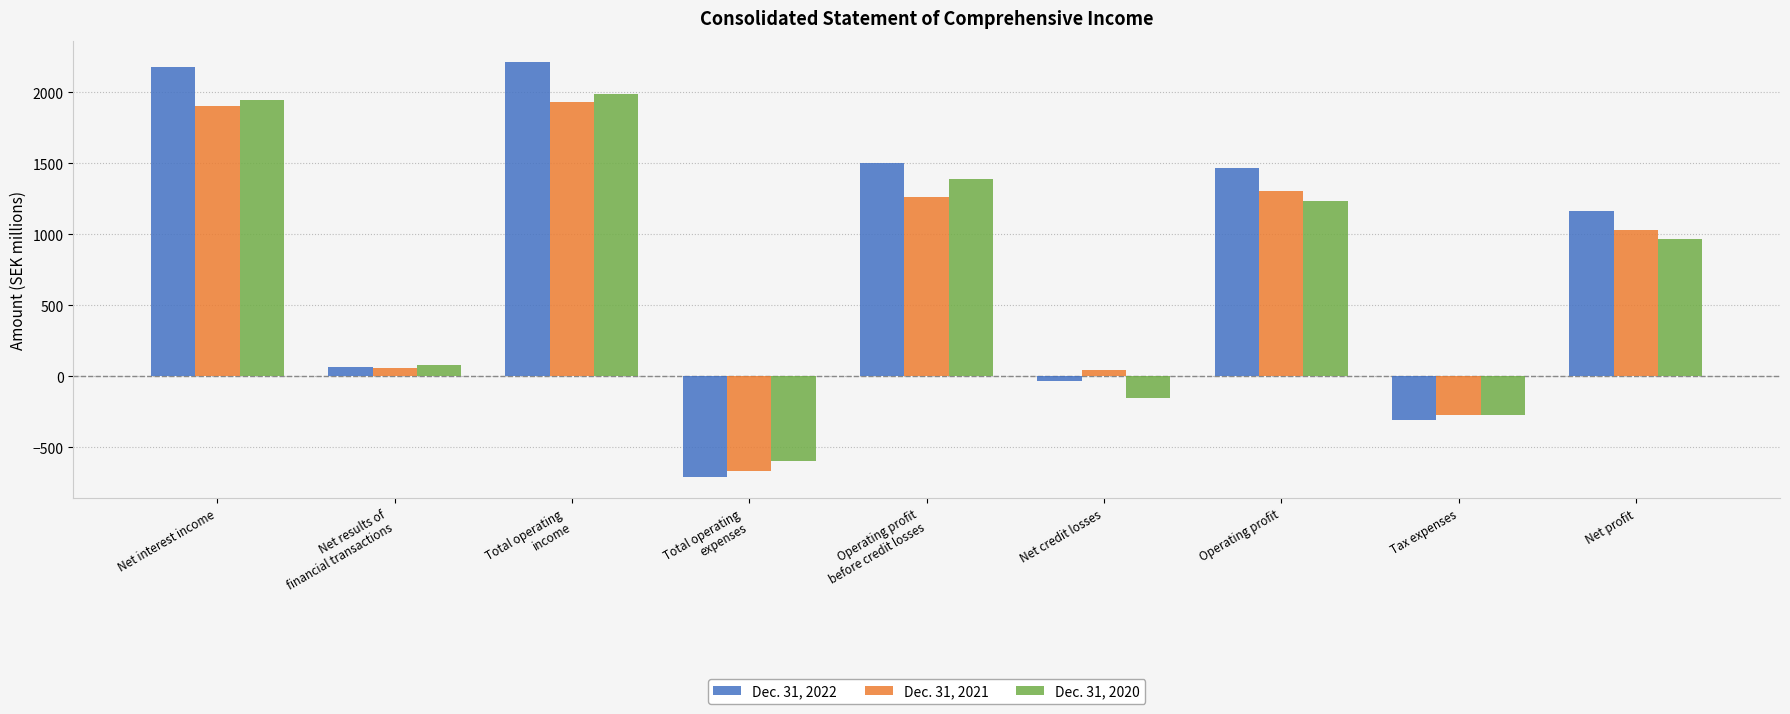

Which series has the widest spread of values?

Dec. 31, 2022